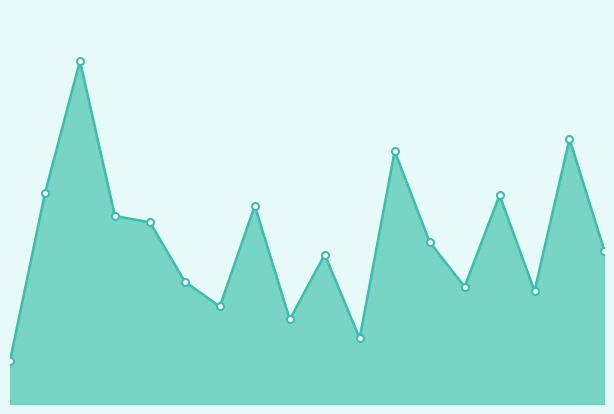

Rank the categories by value from highest to lowest.

District 04, District 20, District 11, District 02, District 18, District 03, District 08, District 09, District 16, District 21, District 12, District 17, District 10, District 19, District 15, District 26, District 07, District 01